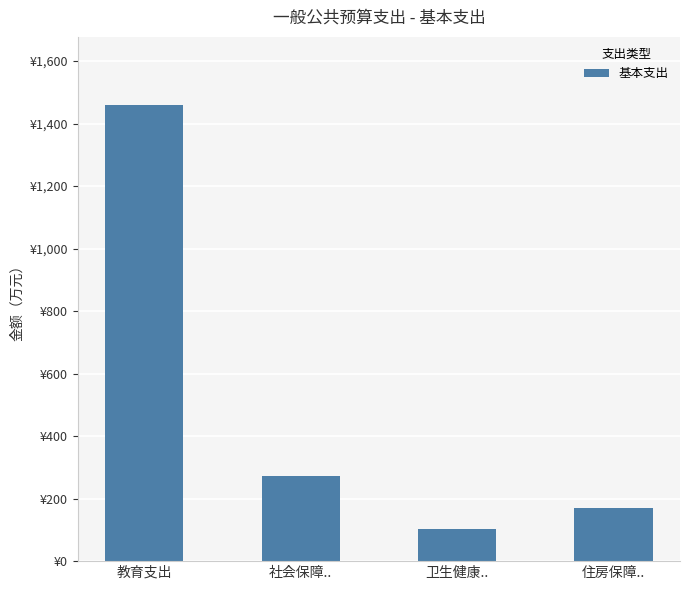

What is the difference between the maximum and minimum values?

1356.4